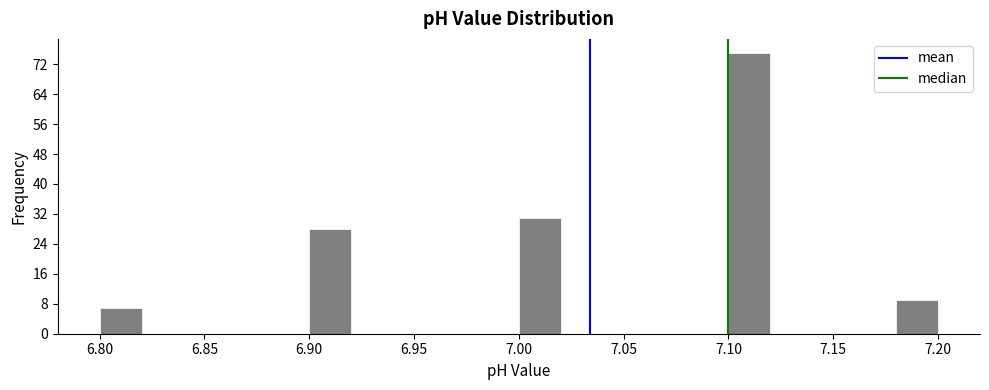

What is the height of the bar covering 6.90 to 6.92 on the x-axis? The values are not printed on the chart, so give them approximately, as read against the axis.

28